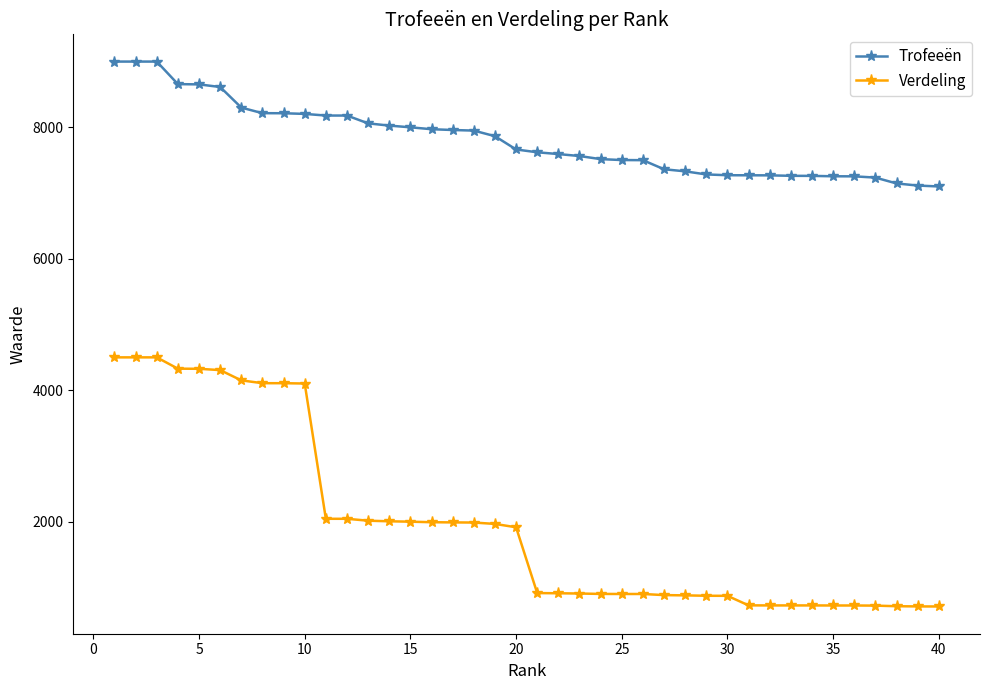

Rank the series by their average value, from highest to lowest.

Trofeeën, Verdeling